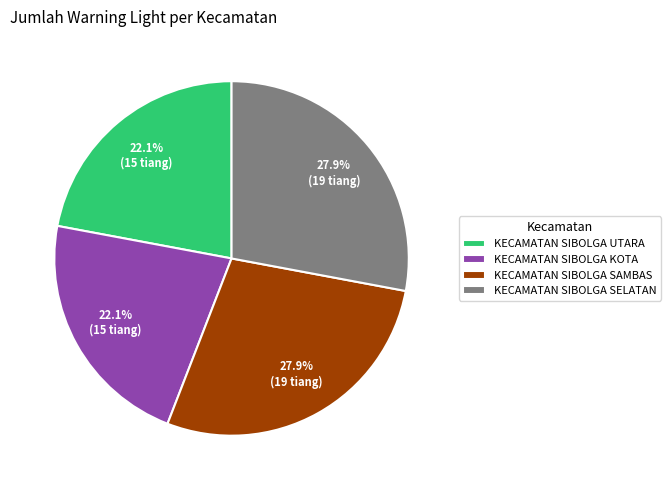

Is it true that KECAMATAN SIBOLGA SELATAN is 22% of the pie?

False